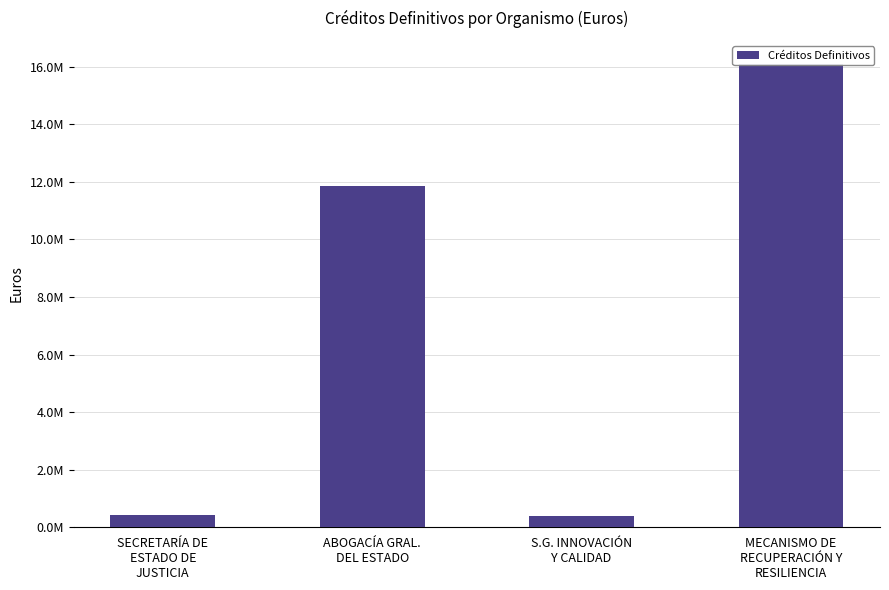

What is the difference between the values at SECRETARÍA DE
ESTADO DE
JUSTICIA and MECANISMO DE
RECUPERACIÓN Y
RESILIENCIA?

15658763.7